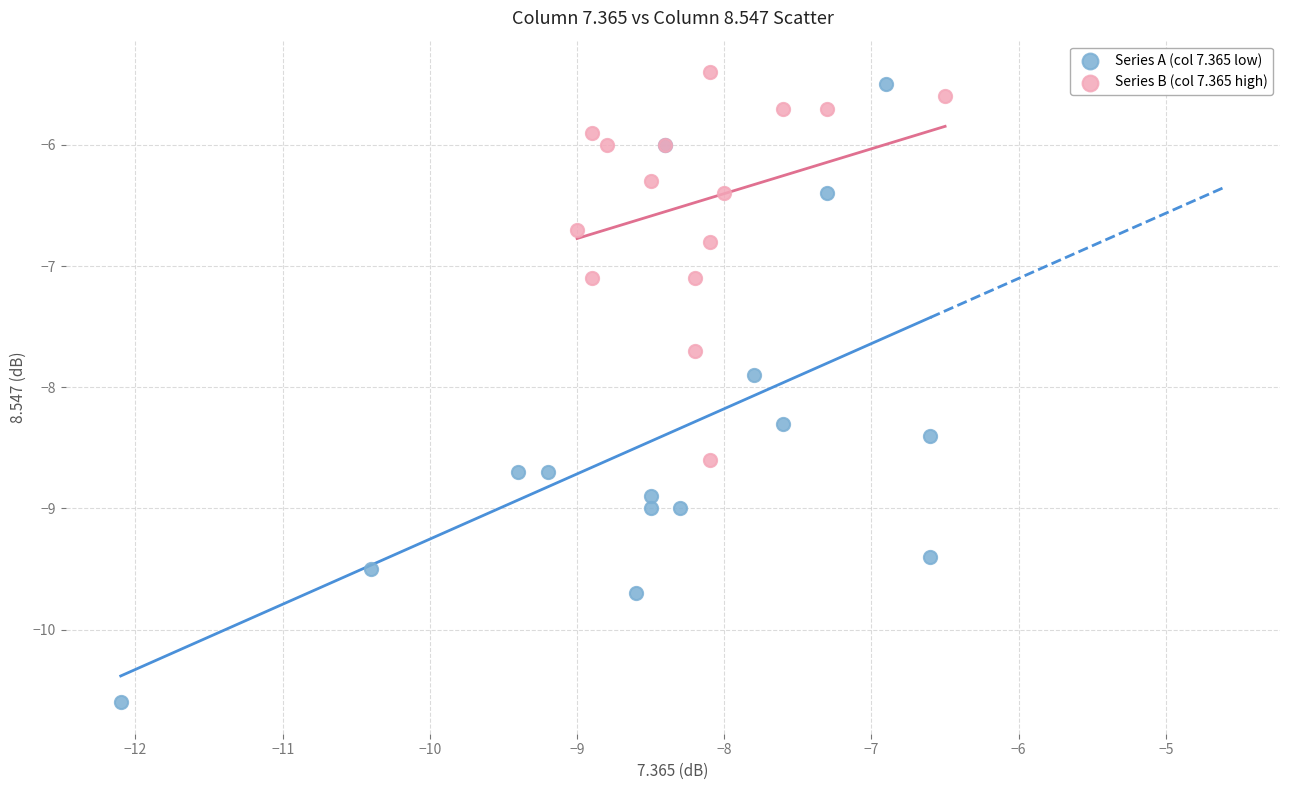

Which series contains the lowest Y value?

Series A (col 7.365 low)